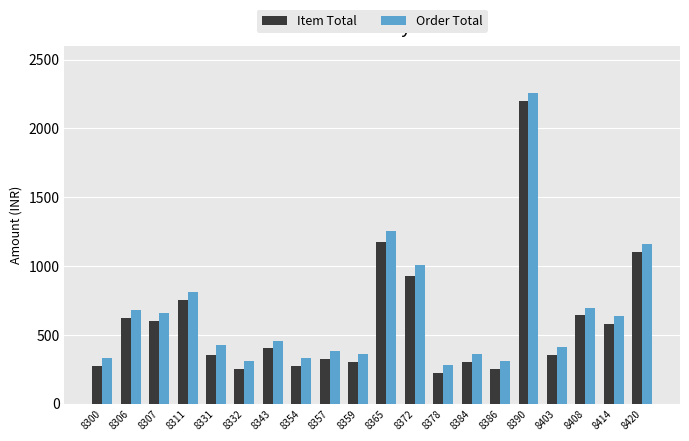

What is the value of the Item Total bar at the 5th from the left?

350